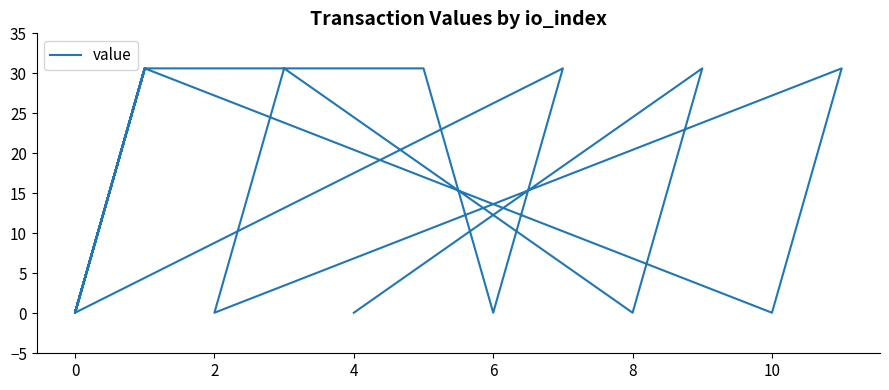

How many data points are less than 30?

12